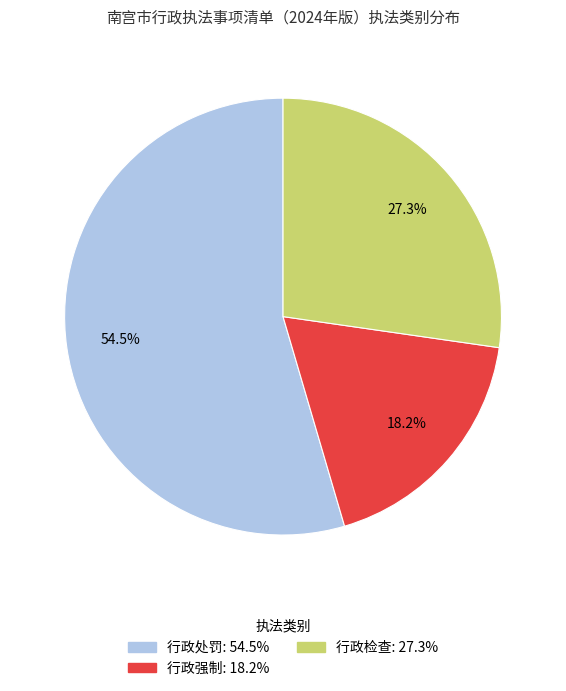

How many segments does this pie chart have?

3